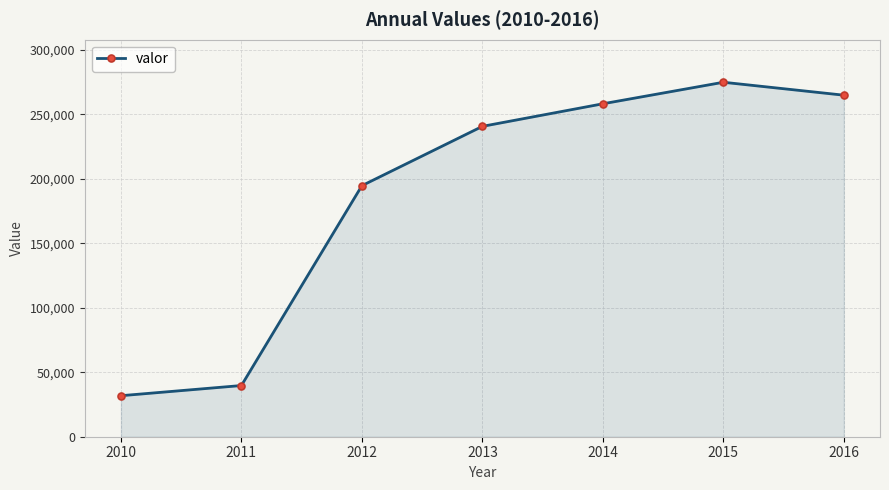

What is the value of the 6th point from the left?

274800